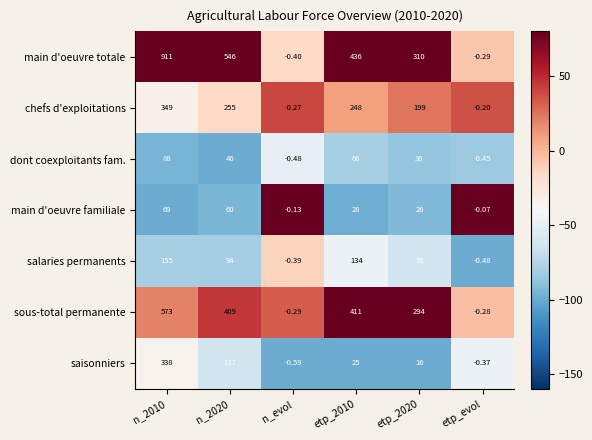

How many distinct data groups are displayed?

7